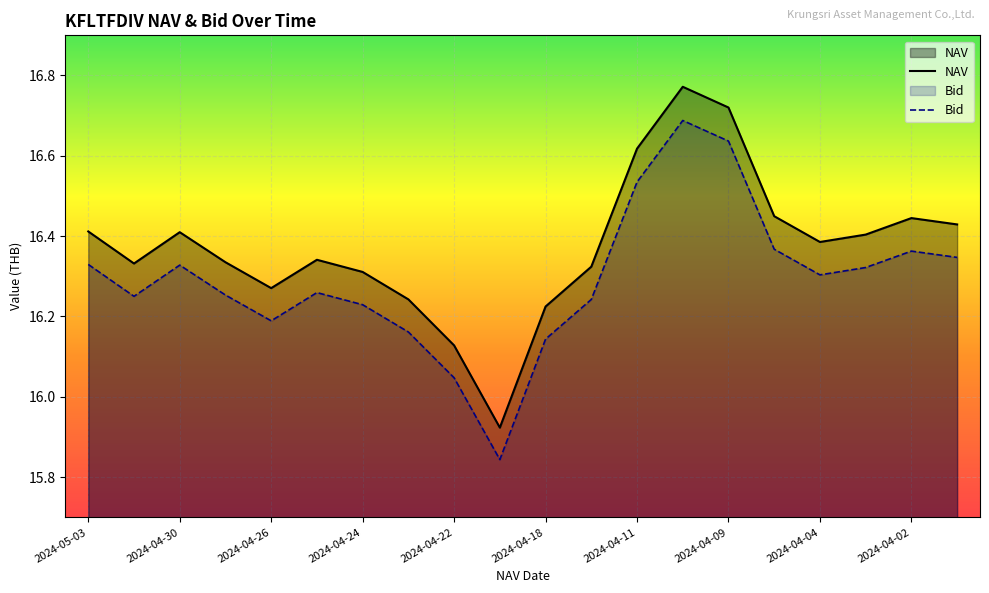

What is the greatest value displayed?

16.8